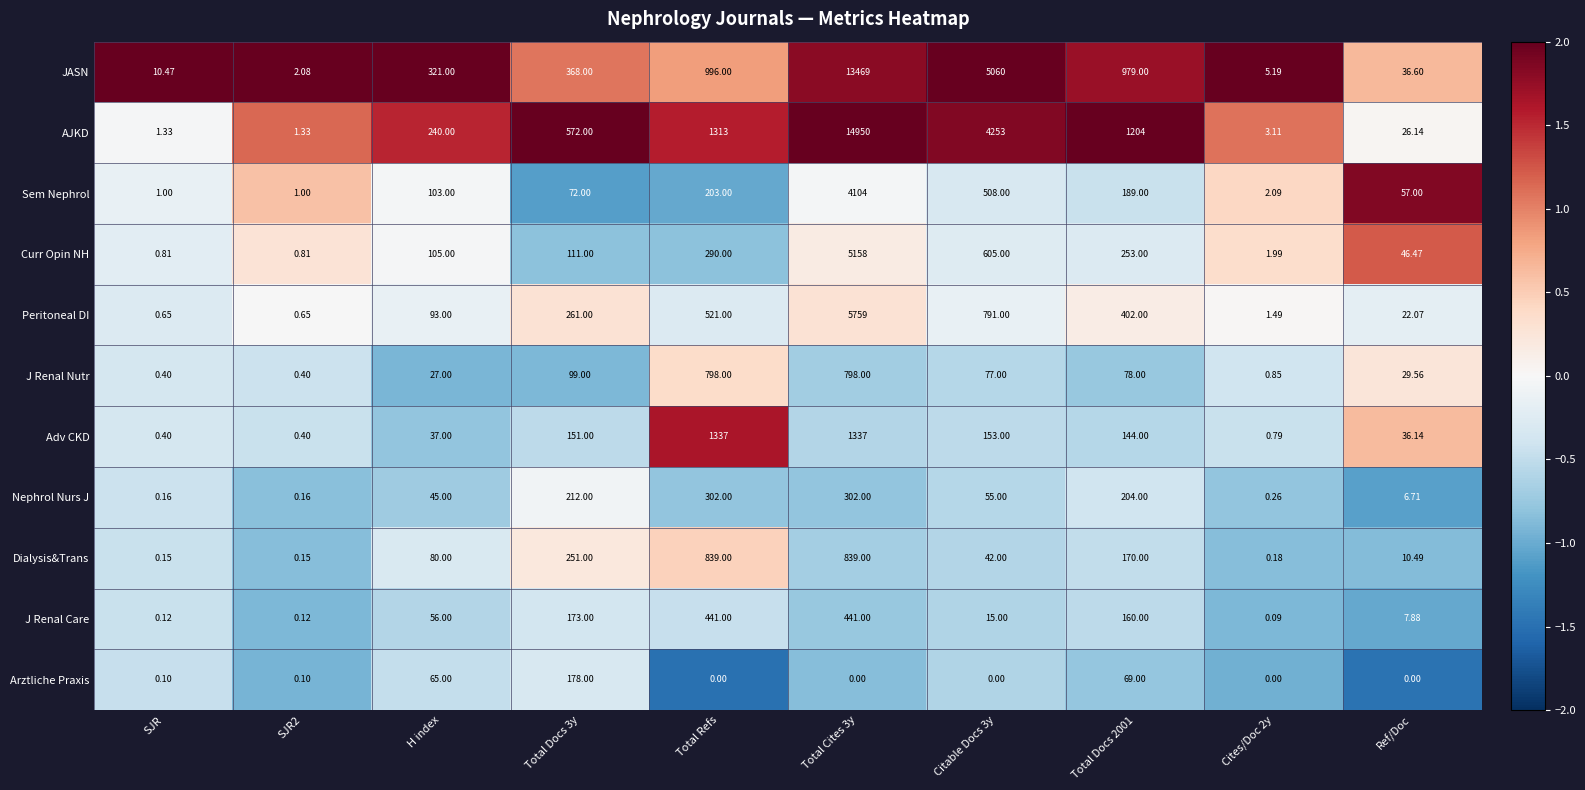

Which series has the largest range (max minus min)?

AJKD